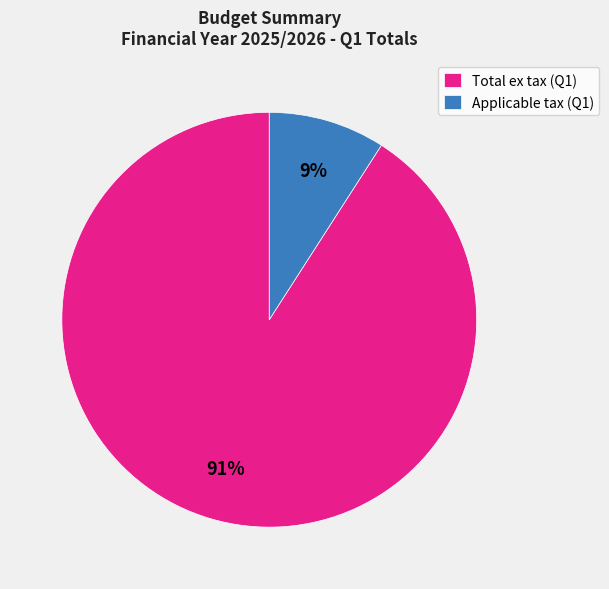

To the nearest percent, what is the difference between the largest and smallest slice percentages?

82%